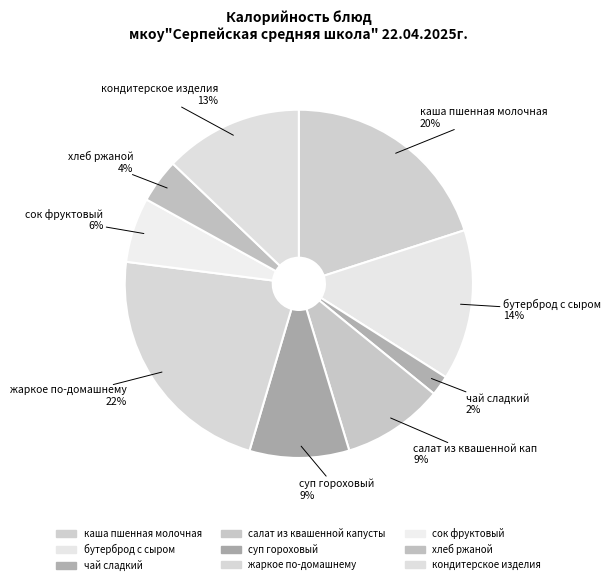

Does кондитерское изделия account for over 50% of the chart?

No